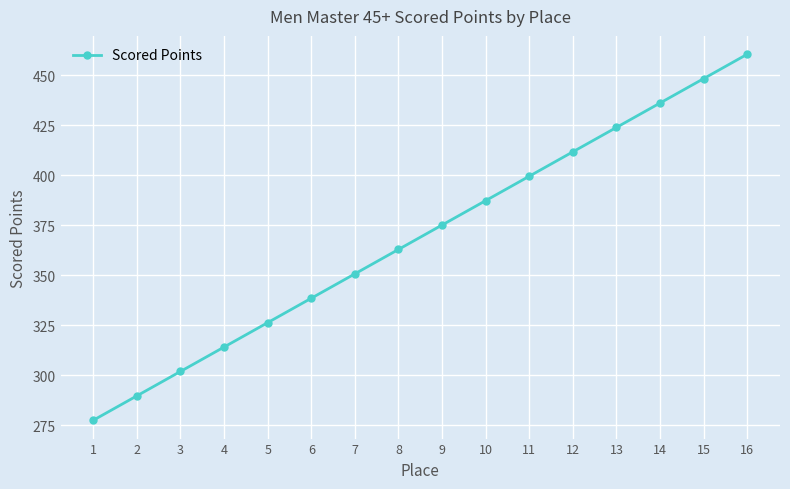

What is the maximum value shown in the chart?

460.6